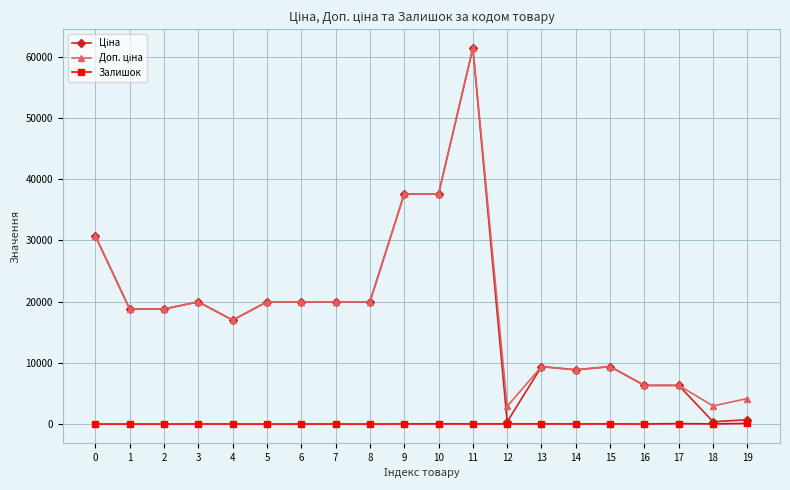

True or false: Залишок has more than 2 points higher than both neighbors.

True